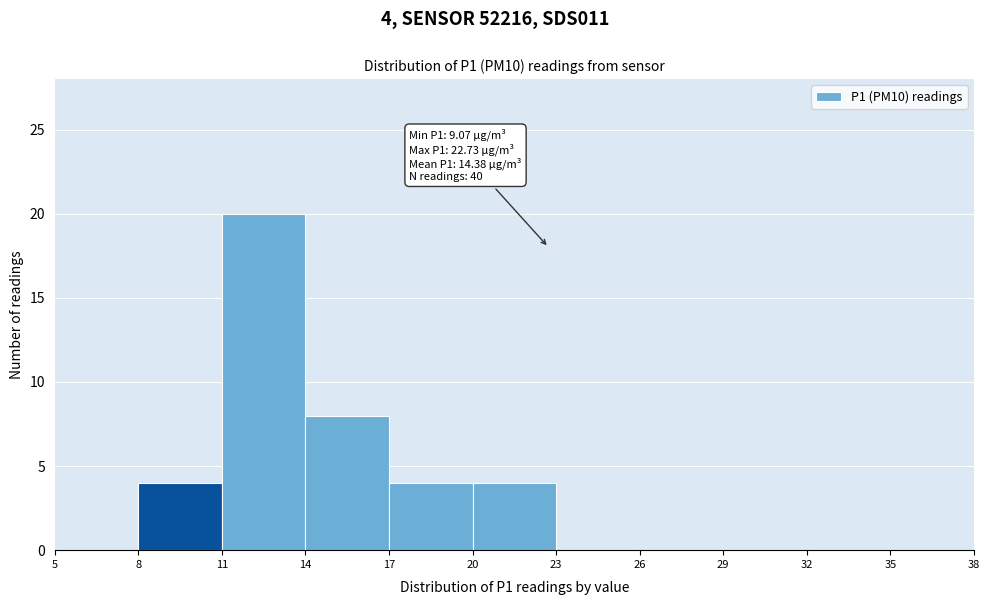

Over which range of the x-axis is the bar tallest?

11 to 14